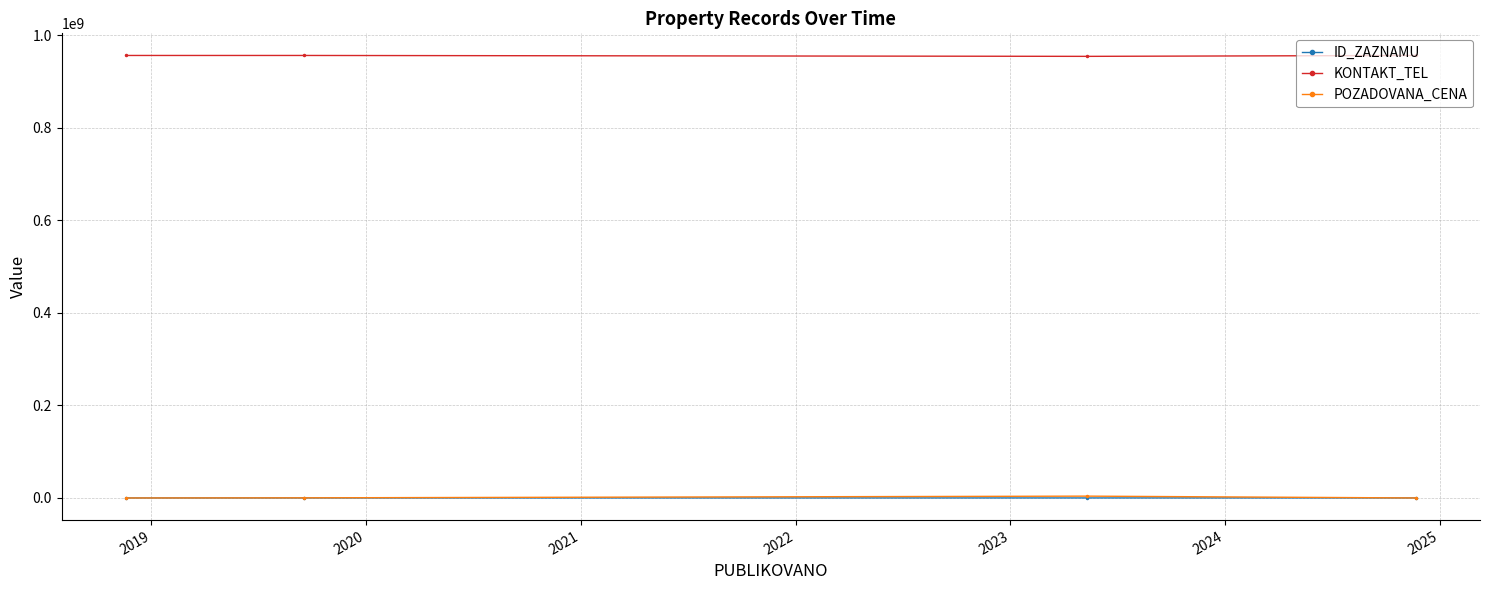

Which series has the largest total across all categories?

KONTAKT_TEL